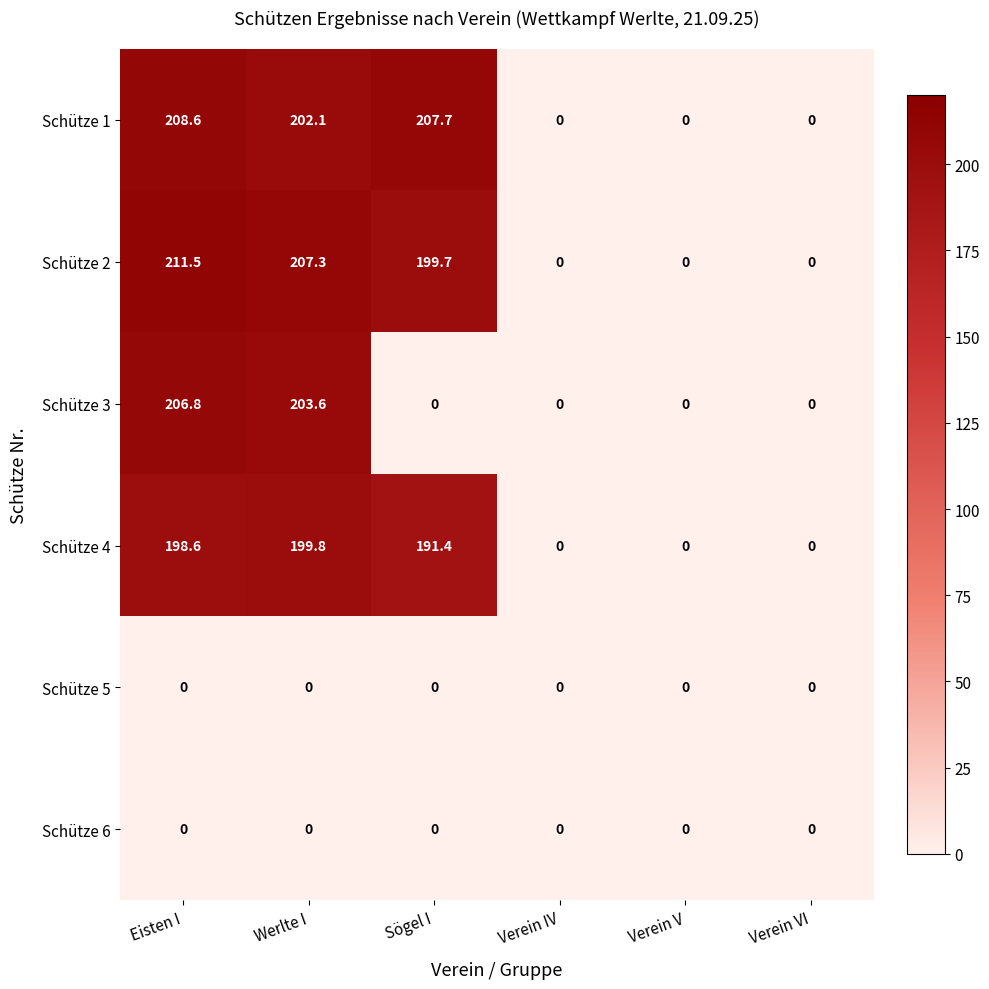

At how many categories does at least one series exceed 164?

3